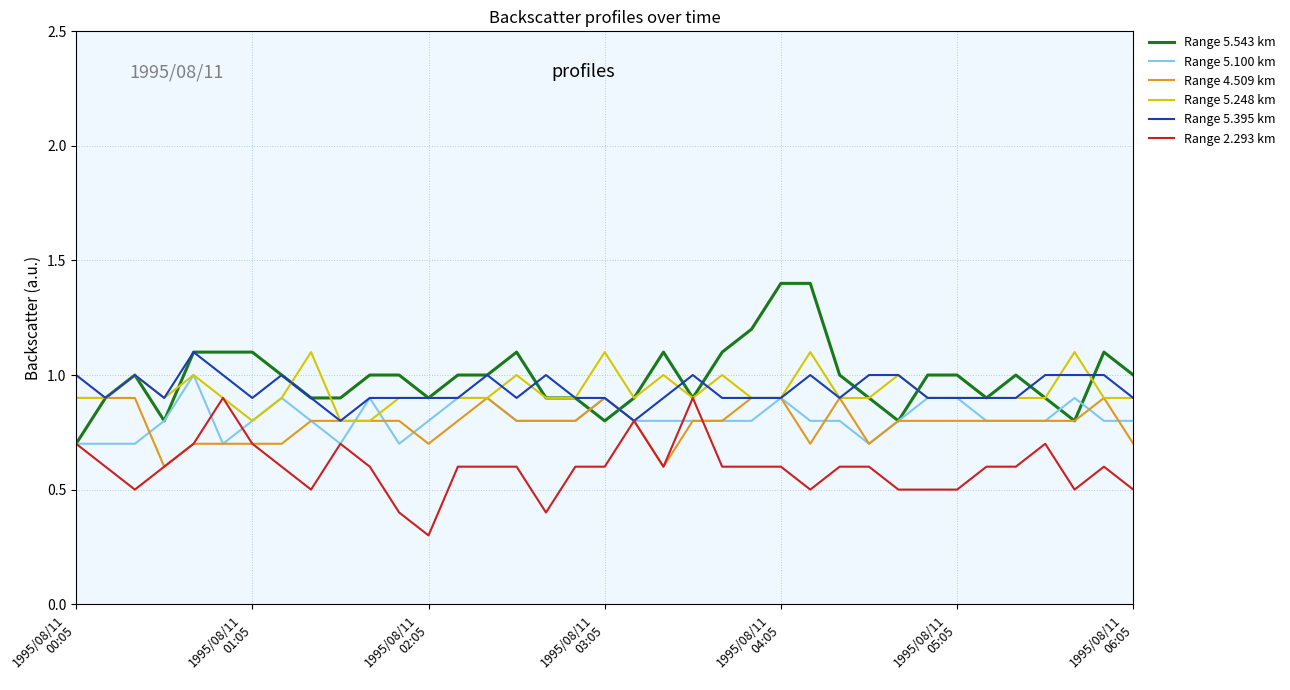

How many distinct data groups are displayed?

6